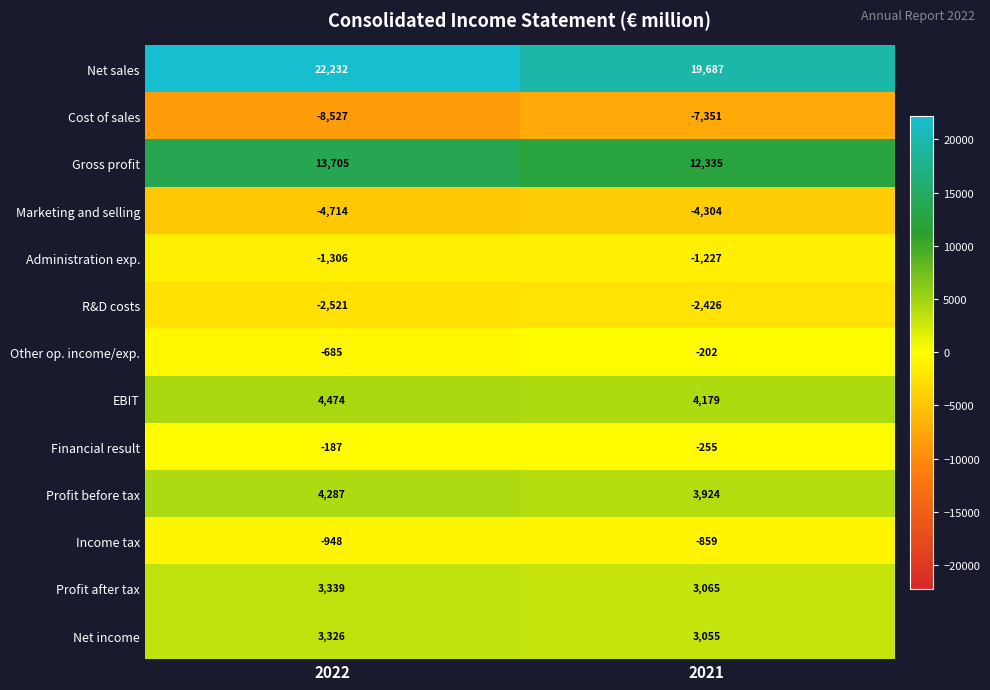

Rank the series by their maximum value, from lowest to highest.

Cost of sales, Marketing and selling, R&D costs, Administration exp., Income tax, Other op. income/exp., Financial result, Net income, Profit after tax, Profit before tax, EBIT, Gross profit, Net sales